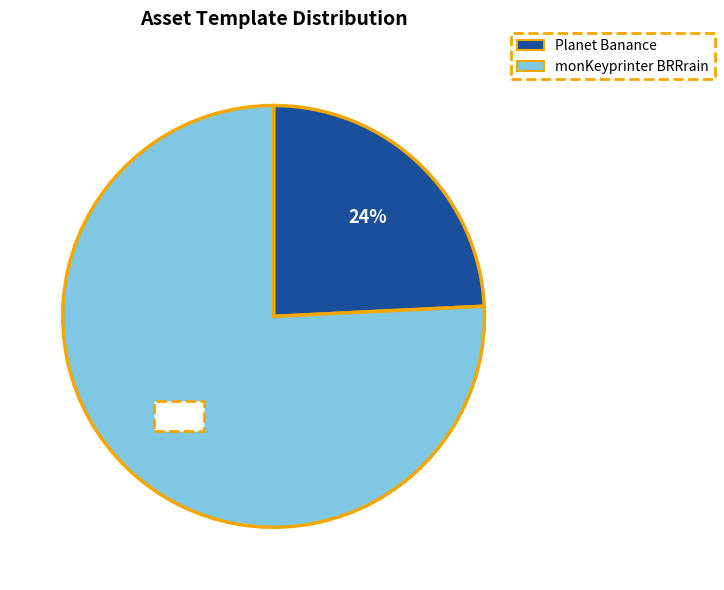

Combined, do monKeyprinter BRRrain and Planet Banance account for over 50%?

Yes